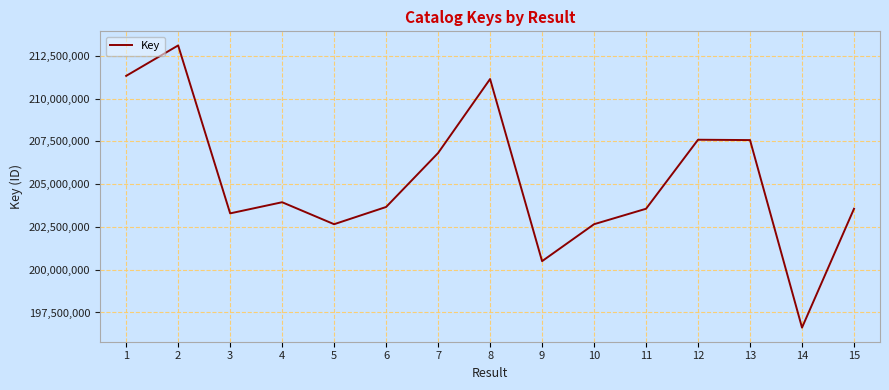

Which category has the highest value across all series?

2